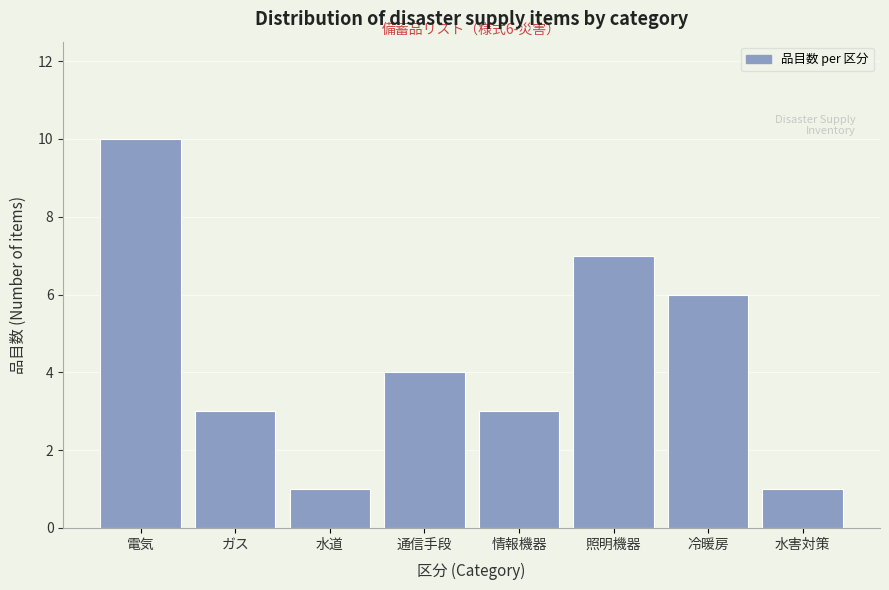

Reading left to right, extract all data points from this chart.

電気=10	ガス=3	水道=1	通信手段=4	情報機器=3	照明機器=7	冷暖房=6	水害対策=1